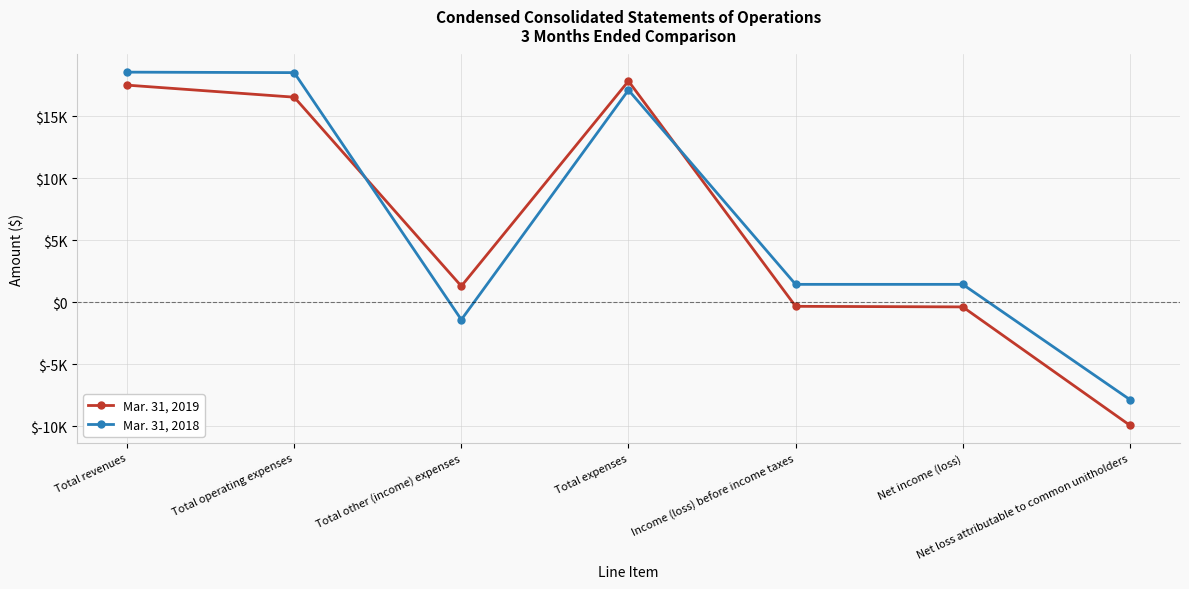

Reading right to left, what are all the values shown in this chart?

Mar. 31, 2019: Net loss attributable to common unitholders=-9909	Net income (loss)=-374	Income (loss) before income taxes=-328	Total expenses=17818	Total other (income) expenses=1298	Total operating expenses=16520	Total revenues=17490
Mar. 31, 2018: Net loss attributable to common unitholders=-7839	Net income (loss)=1442	Income (loss) before income taxes=1442	Total expenses=17094	Total other (income) expenses=-1403	Total operating expenses=18497	Total revenues=18536